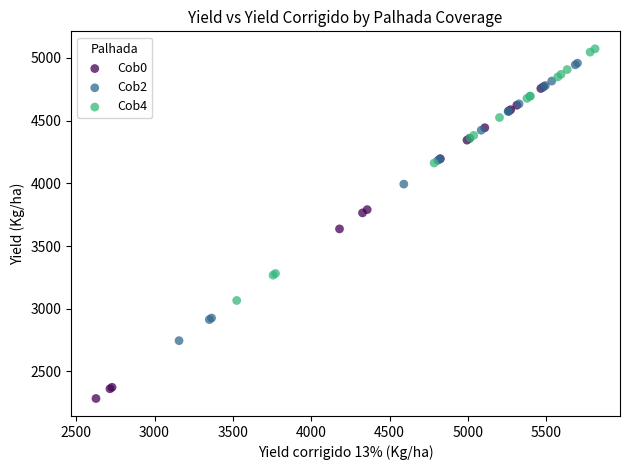

Which series reaches the minimum Y coordinate?

Cob0